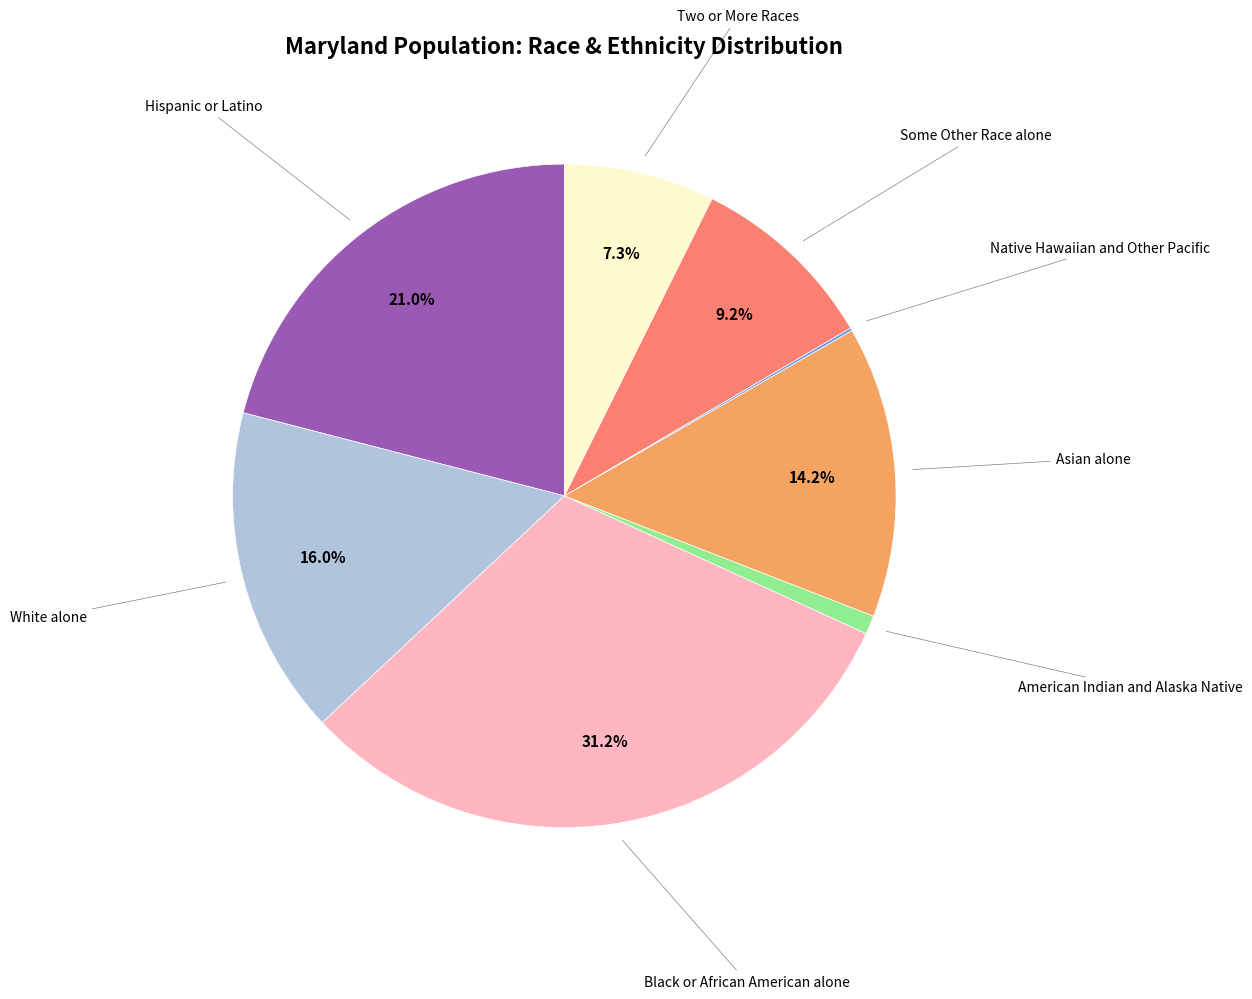

What is the total percentage of Some Other Race alone and Hispanic or Latino?

30.2%